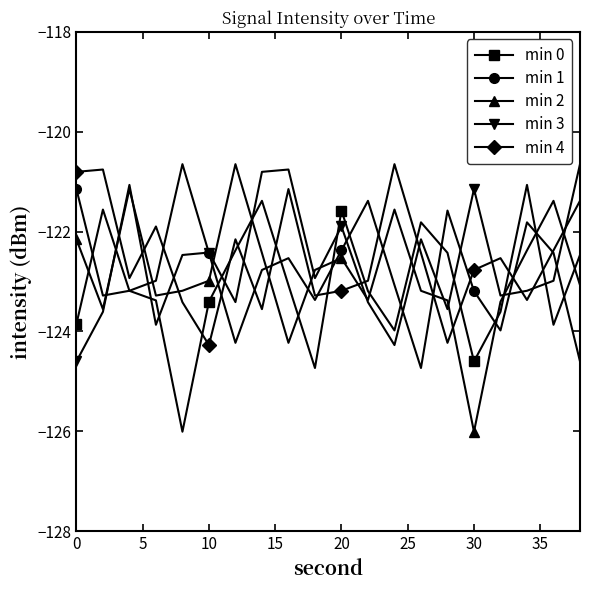

Reading right to left, extract all data points from this chart.

min 0: -122.5	-123.9	-121.1	-123.6	-124.6	-122.4	-121.8	-124.0	-123.2	-121.6	-124.7	-123.1	-121.4	-122.4	-123.4	-126.0	-123.4	-123.2	-121.6	-123.9
min 1: -124.6	-122.4	-121.8	-124.0	-123.2	-121.6	-124.7	-123.1	-121.4	-122.4	-123.4	-122.5	-122.8	-124.2	-122.4	-120.6	-123.0	-123.2	-123.3	-121.1
min 2: -123.1	-121.4	-122.4	-123.4	-126.0	-123.4	-123.2	-121.6	-123.4	-122.5	-122.8	-124.2	-122.4	-120.6	-123.0	-123.2	-123.3	-121.1	-123.6	-122.2
min 3: -120.6	-123.0	-123.2	-123.3	-121.1	-123.6	-122.2	-124.3	-123.4	-121.9	-122.9	-120.8	-120.8	-123.4	-122.4	-122.5	-123.9	-121.1	-123.6	-124.6
min 4: -121.4	-122.4	-123.4	-122.5	-122.8	-124.2	-122.4	-120.6	-123.0	-123.2	-123.3	-121.1	-123.6	-122.2	-124.3	-123.4	-121.9	-122.9	-120.8	-120.8